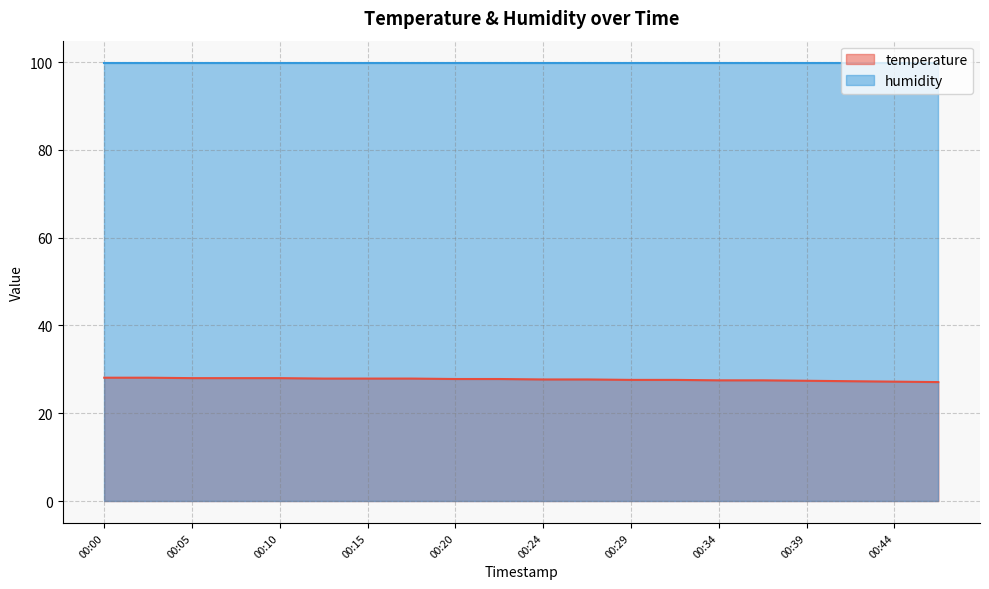

List the labels in order of value, smallest first.

00:46, 00:44, 00:41, 00:39, 00:34, 00:37, 00:29, 00:32, 00:24, 00:27, 00:20, 00:22, 00:12, 00:15, 00:17, 00:05, 00:07, 00:10, 00:00, 00:02